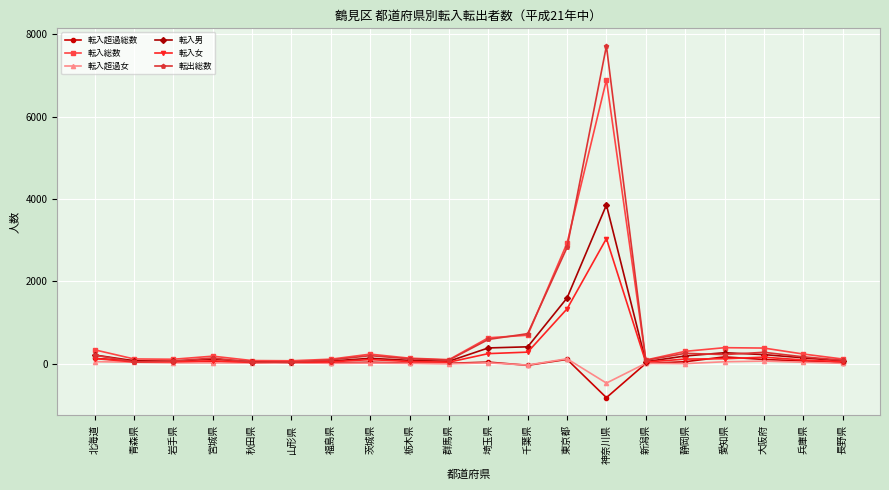

What is the difference between the highest and lowest values at 新潟県?

83